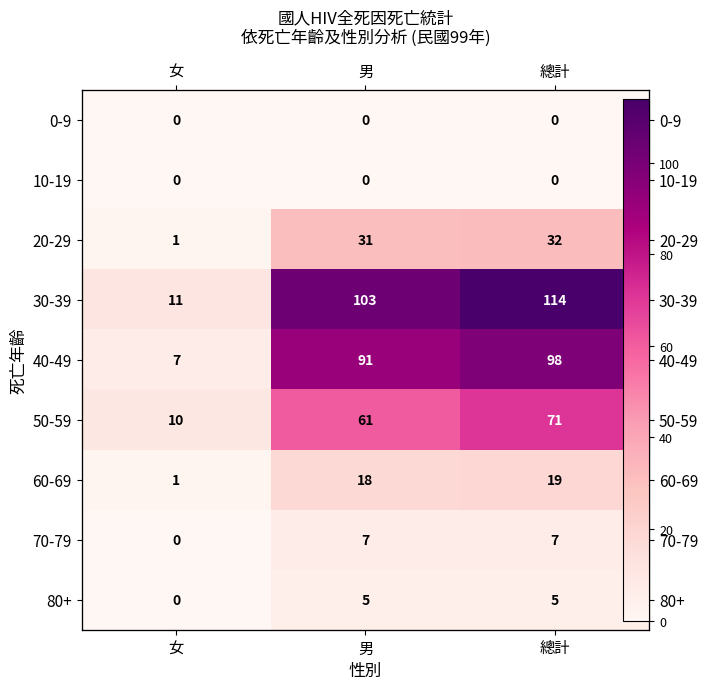

Which series has the largest range (max minus min)?

30-39